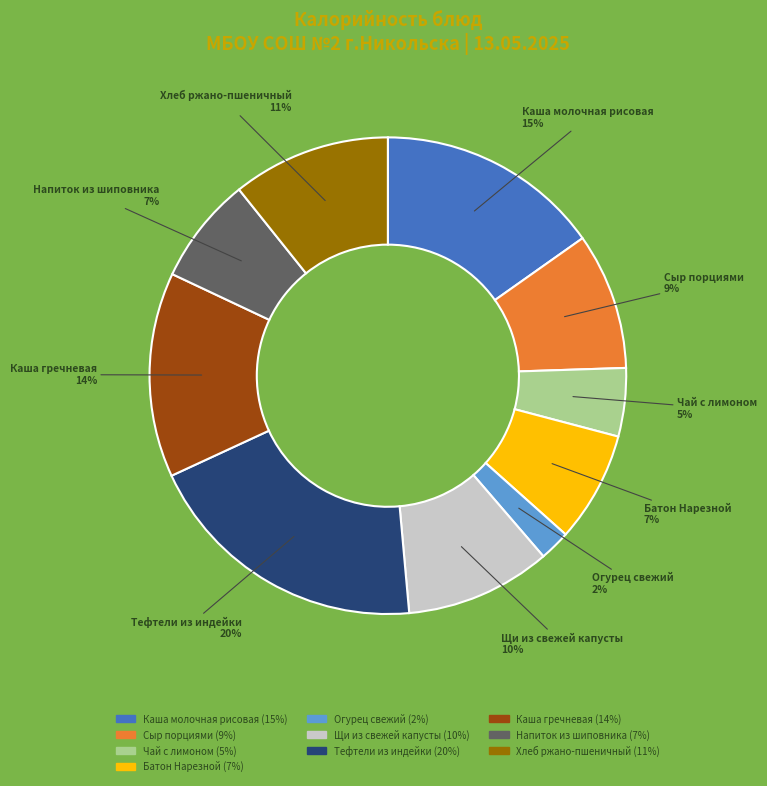

Count the number of slices in the pie.

10